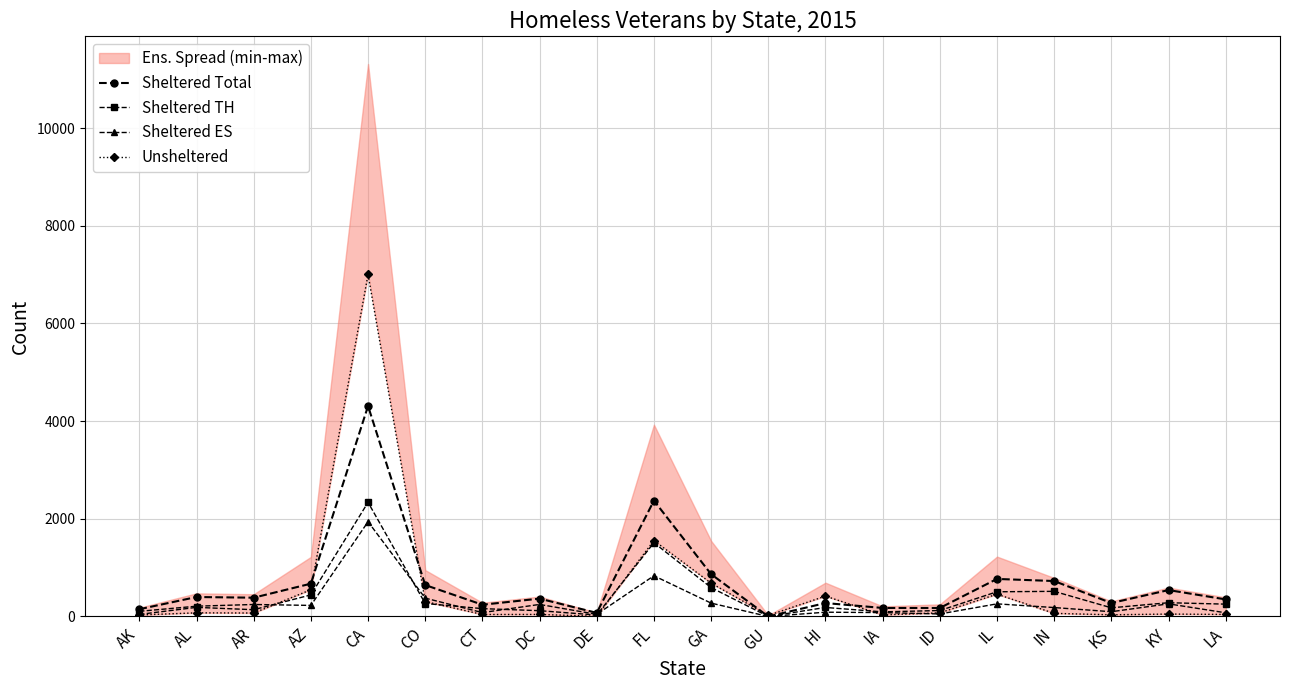

What is the label of the 9th point from the left?

DE